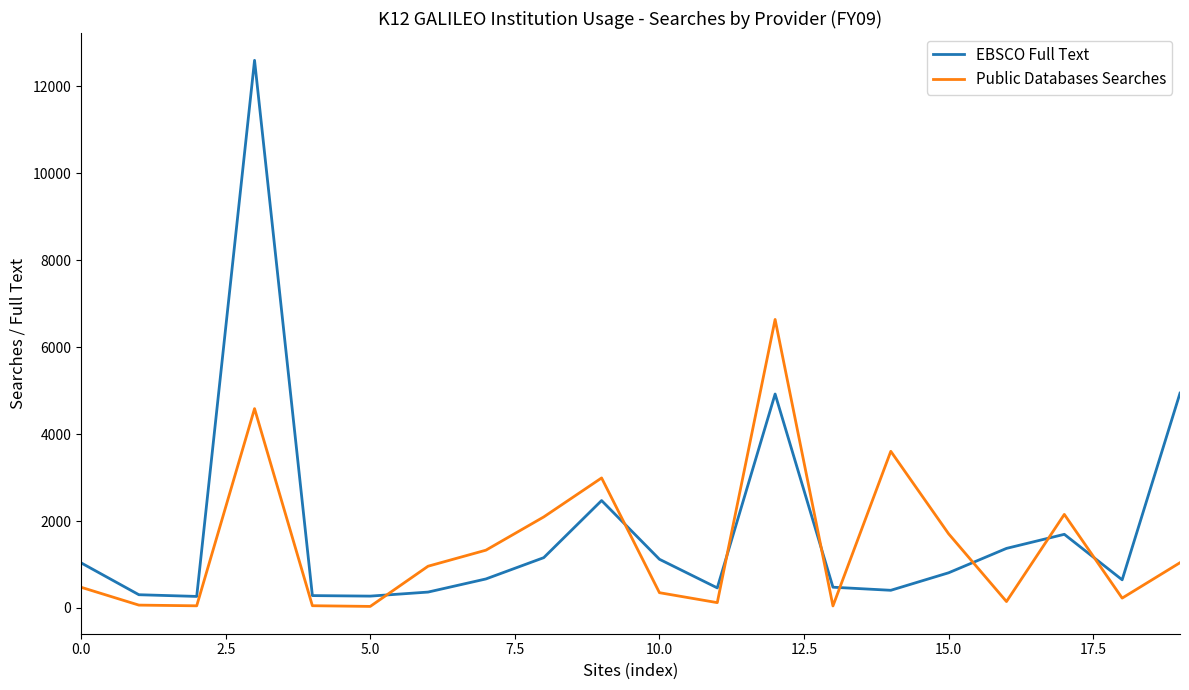

Rank the series by their maximum value, from highest to lowest.

EBSCO Full Text, Public Databases Searches